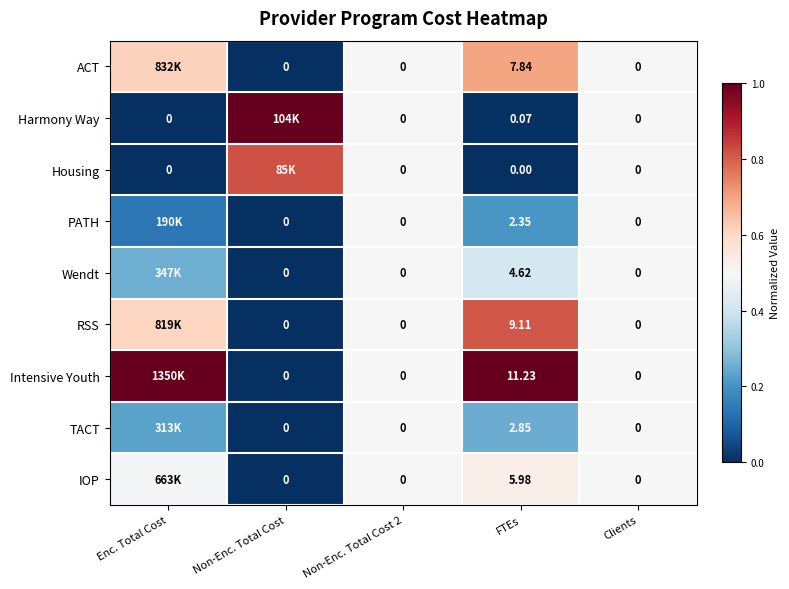

Is the value of ACT at FTEs greater than the value of Wendt at Non-Enc. Total Cost 2?

Yes